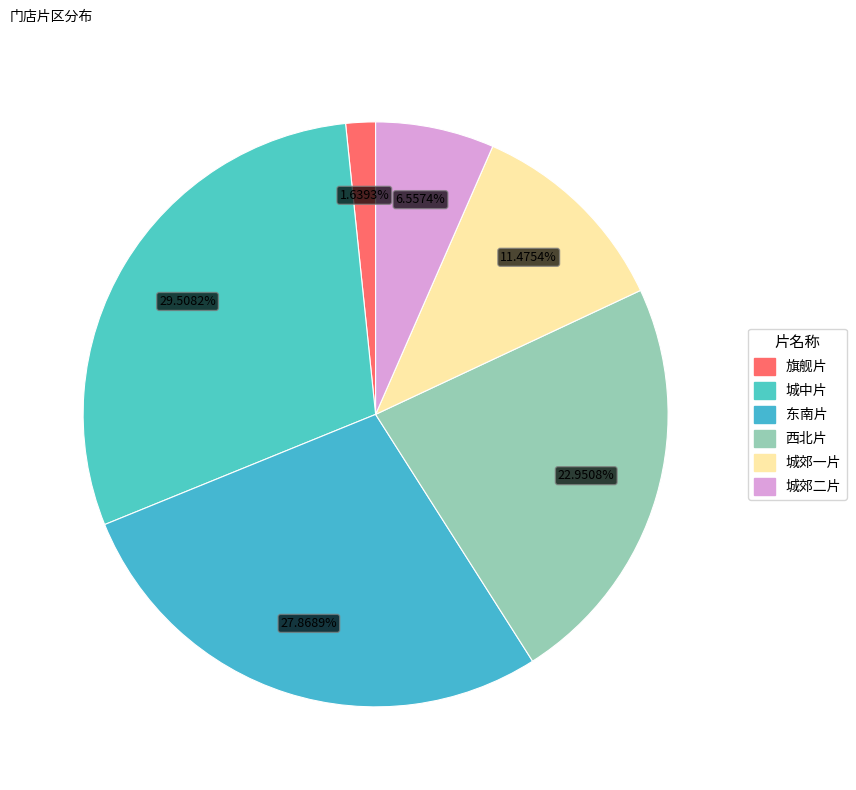

What portion of the pie excludes 旗舰片?

98.4%